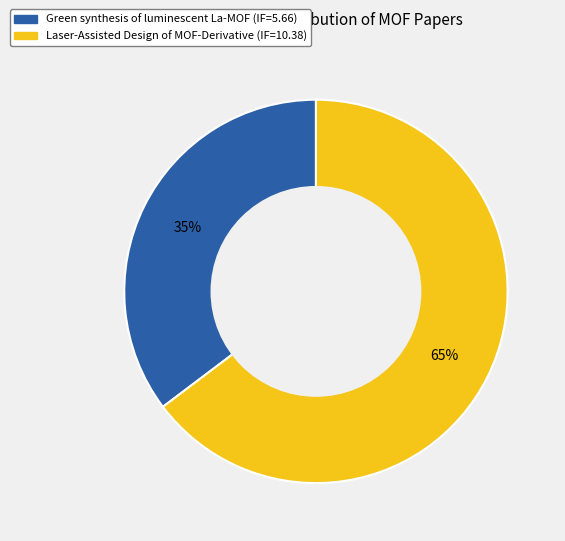

What is the largest slice in the pie chart?

Laser-Assisted Design of MOF-Derivative